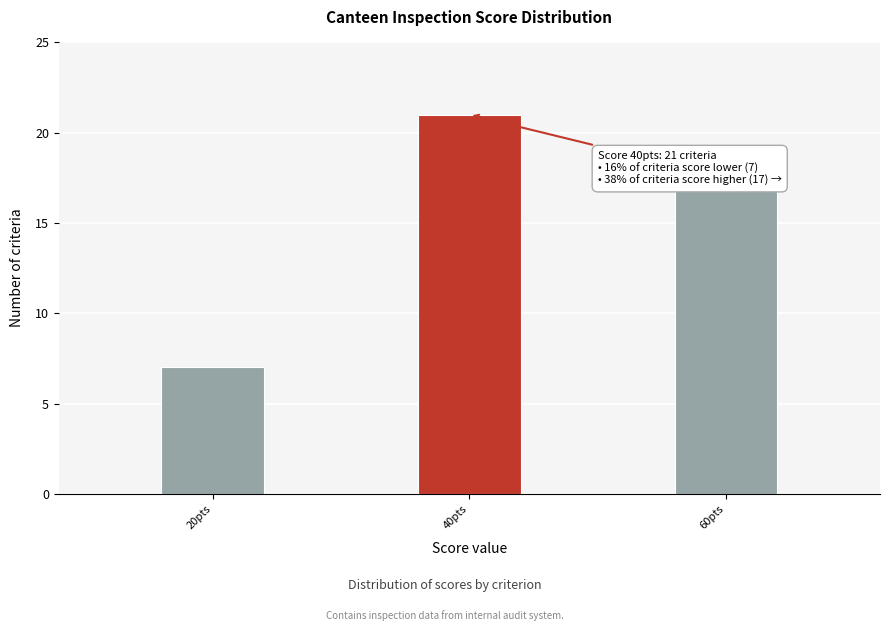

Reading left to right, transcribe all the data shown in this chart.

7	21	17